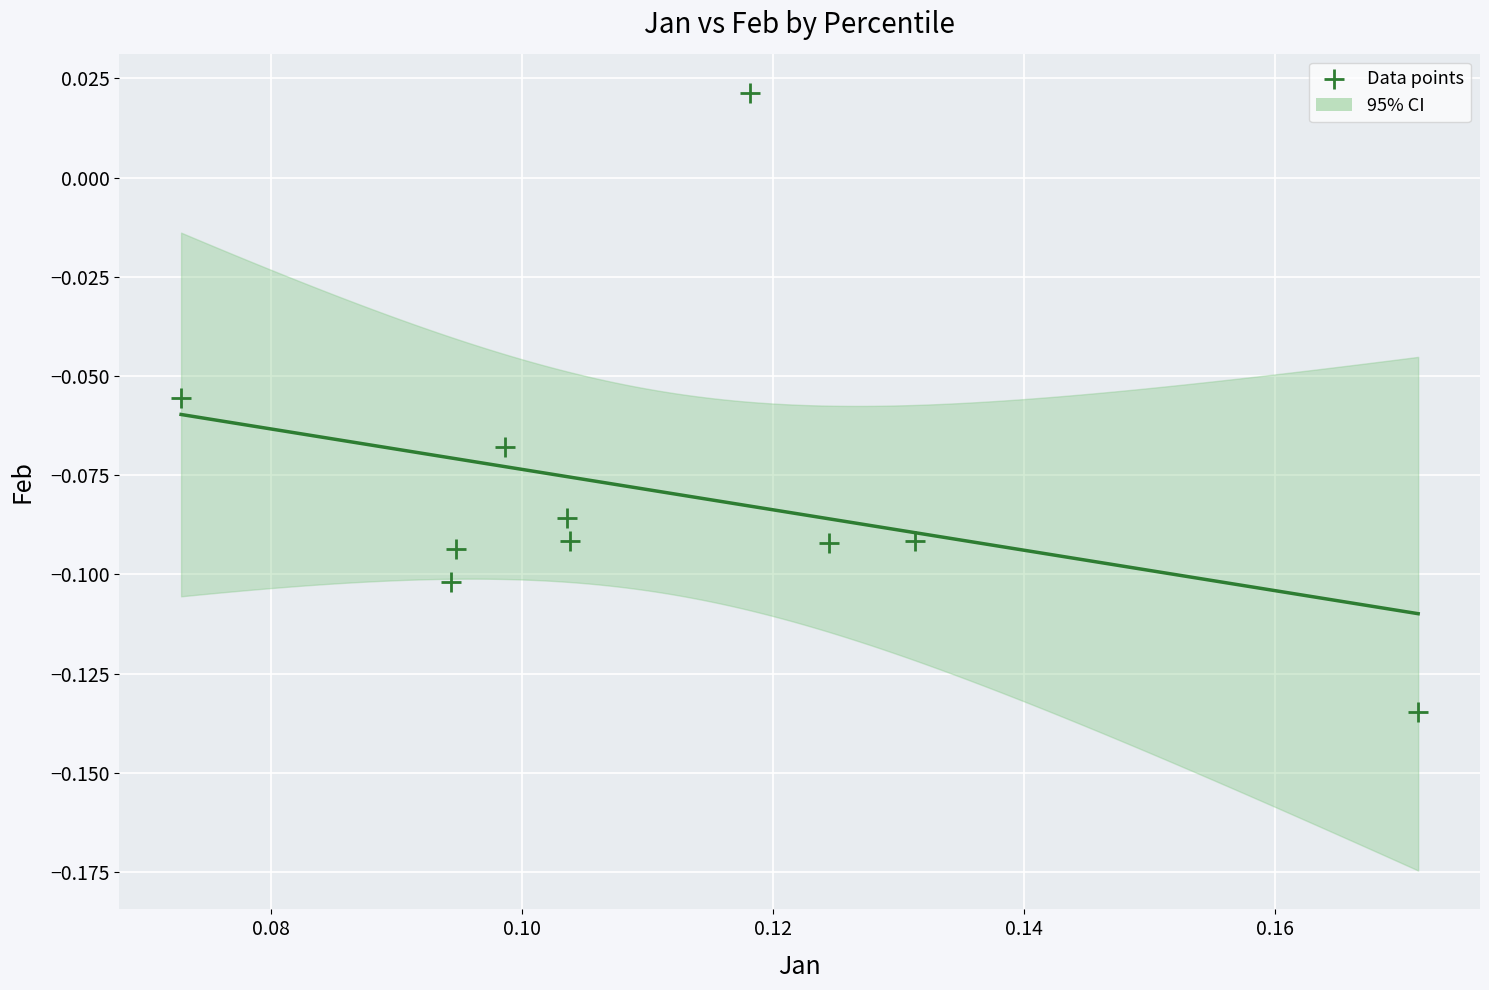

Count the number of points in this scatter plot.

10